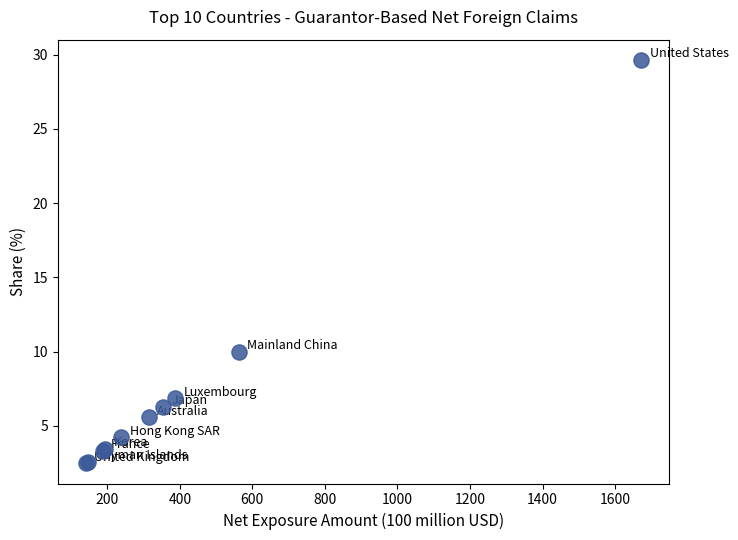

What Y value in the scatter plot is closest to 16?

10.0